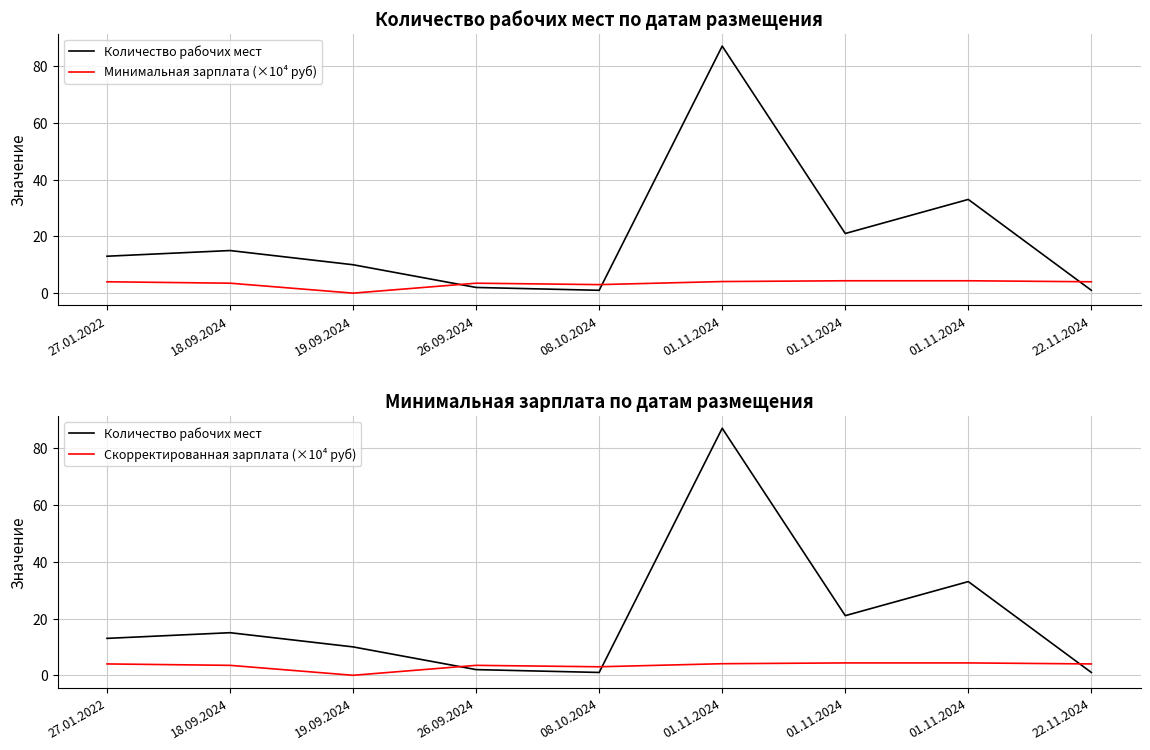

What is the difference between the maximum and second lowest values in the Количество рабочих мест series?

86.0